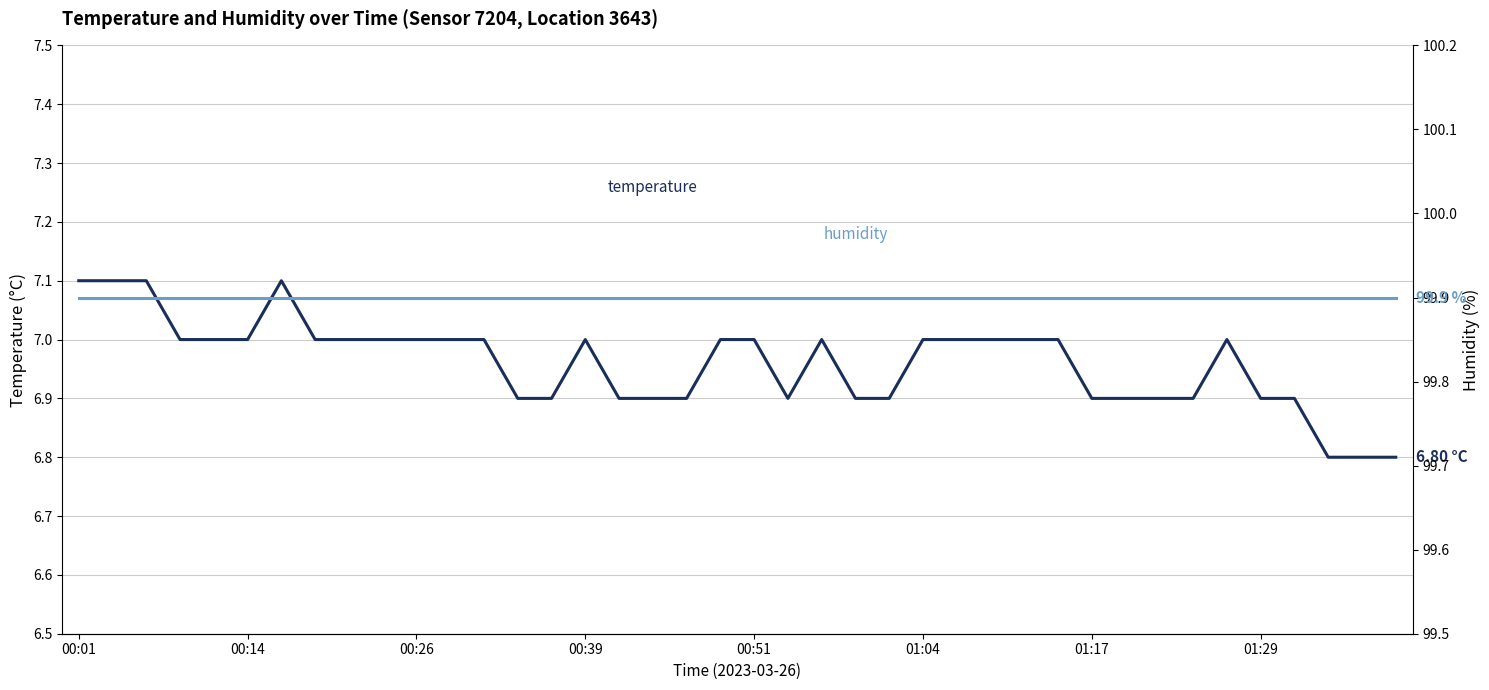

What value does the humidity series have at 34?

99.9